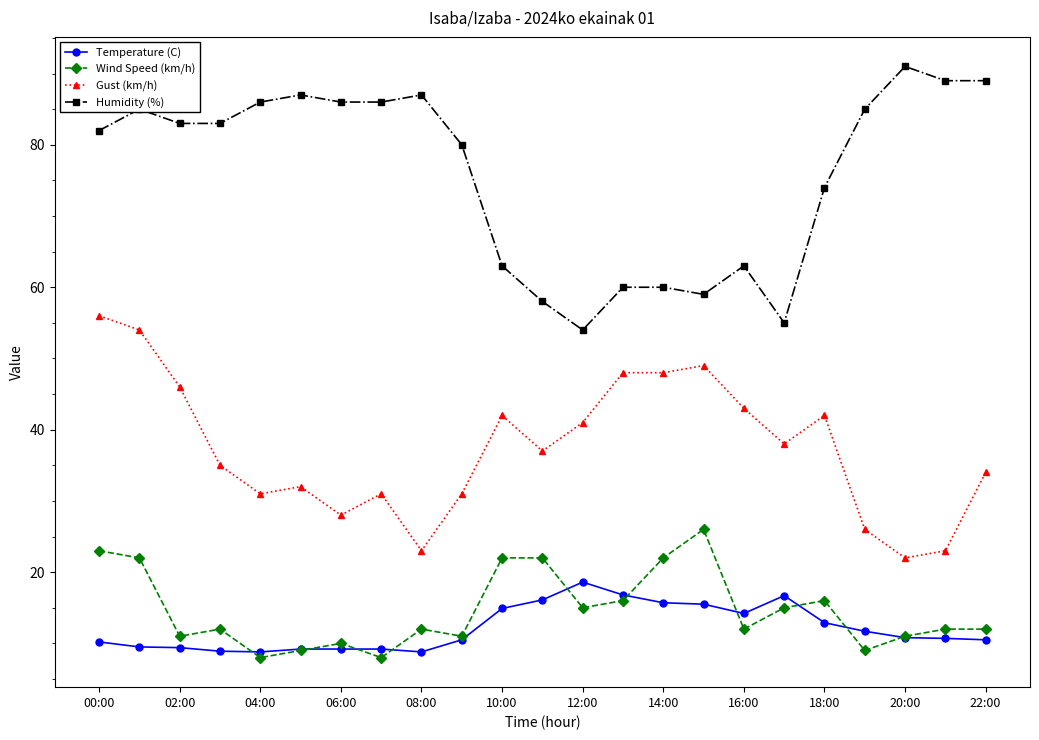

List the series in order of their peak value, lowest first.

Temperature (C), Wind Speed (km/h), Gust (km/h), Humidity (%)